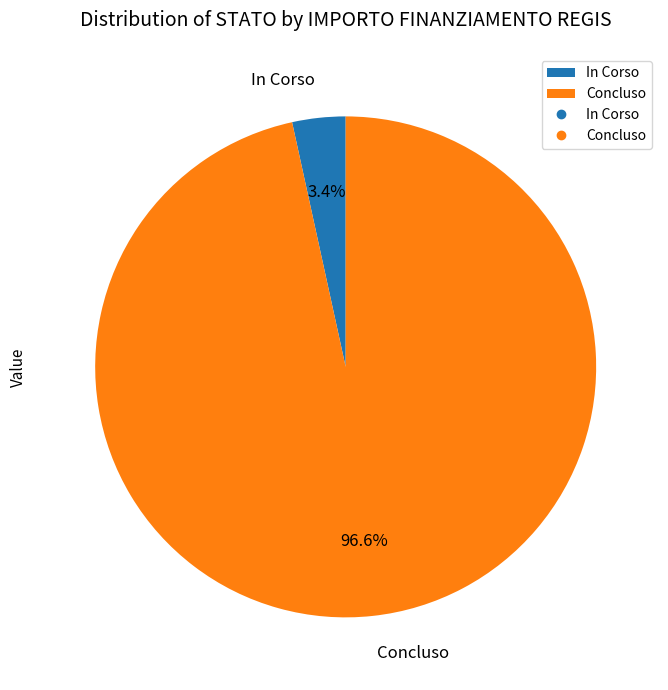

Count the number of slices in the pie.

2